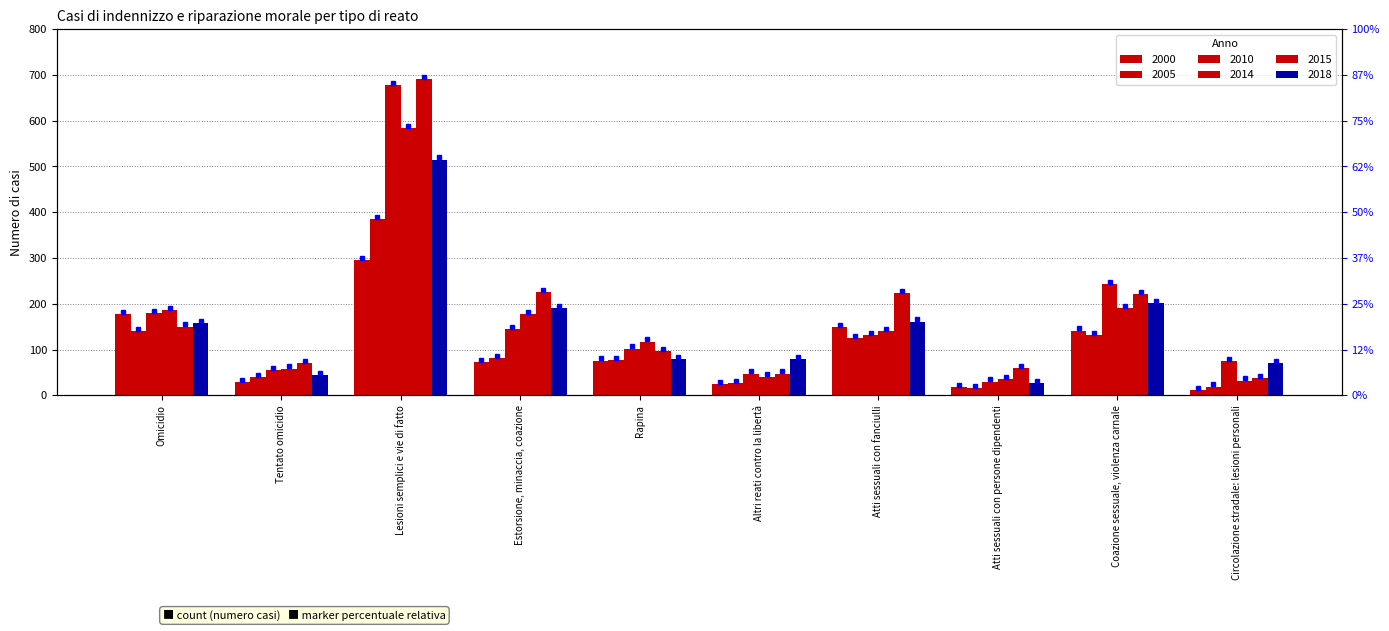

How many categories are shown in the chart?

10